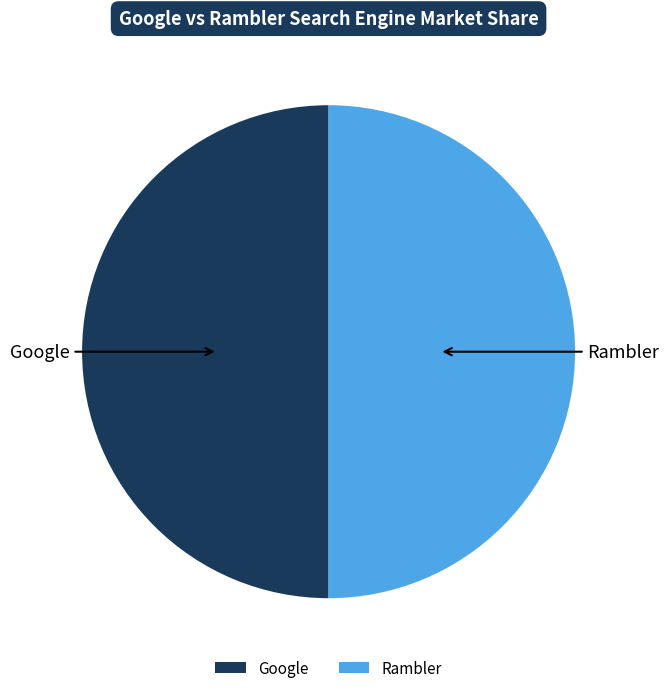

Count the number of slices in the pie.

2